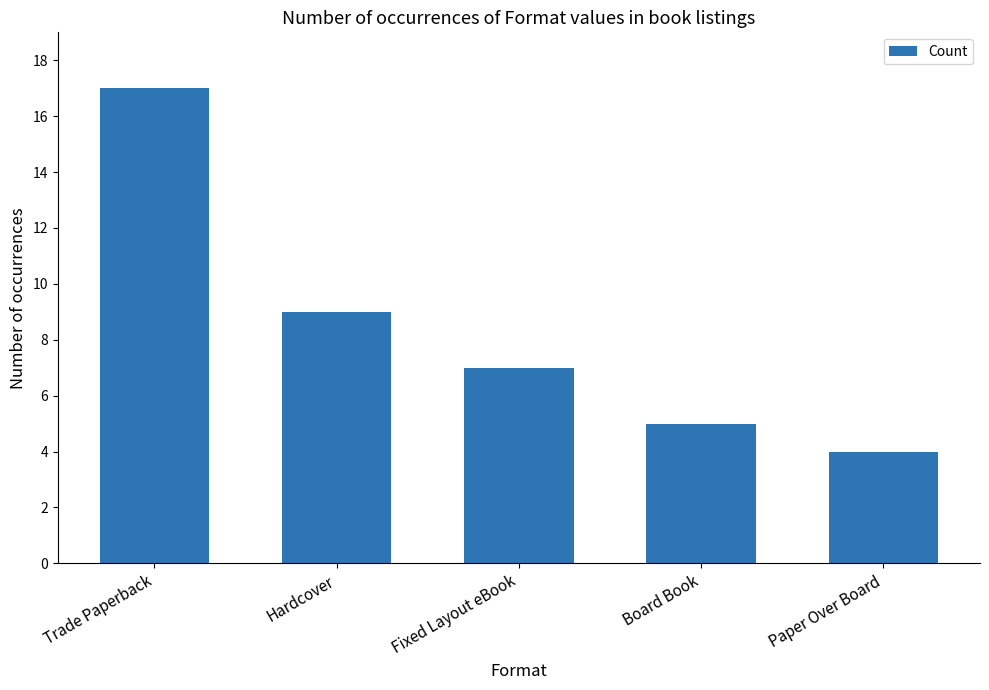

What position from the left is Paper Over Board?

5